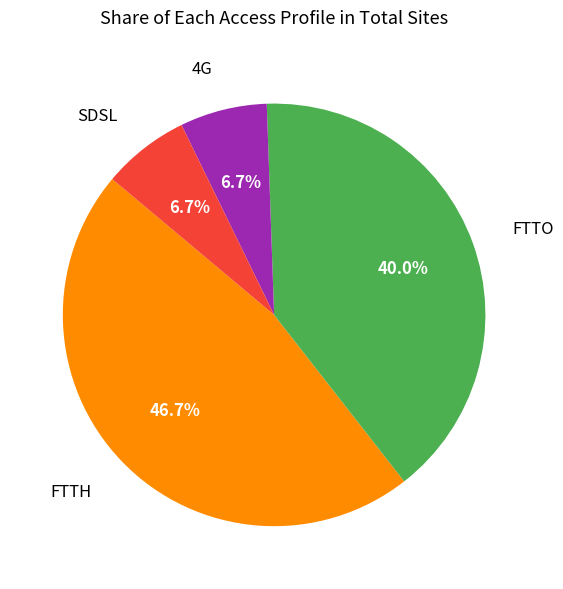

Does any single category account for the majority?

No